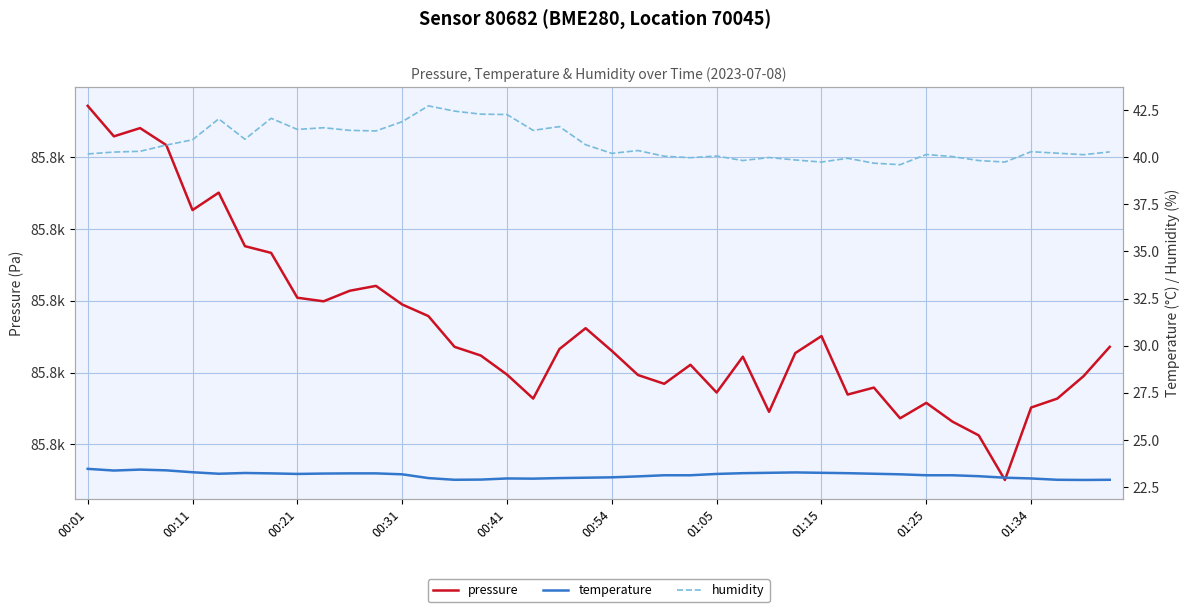

Does the chart display data point markers on the line(s)?

No